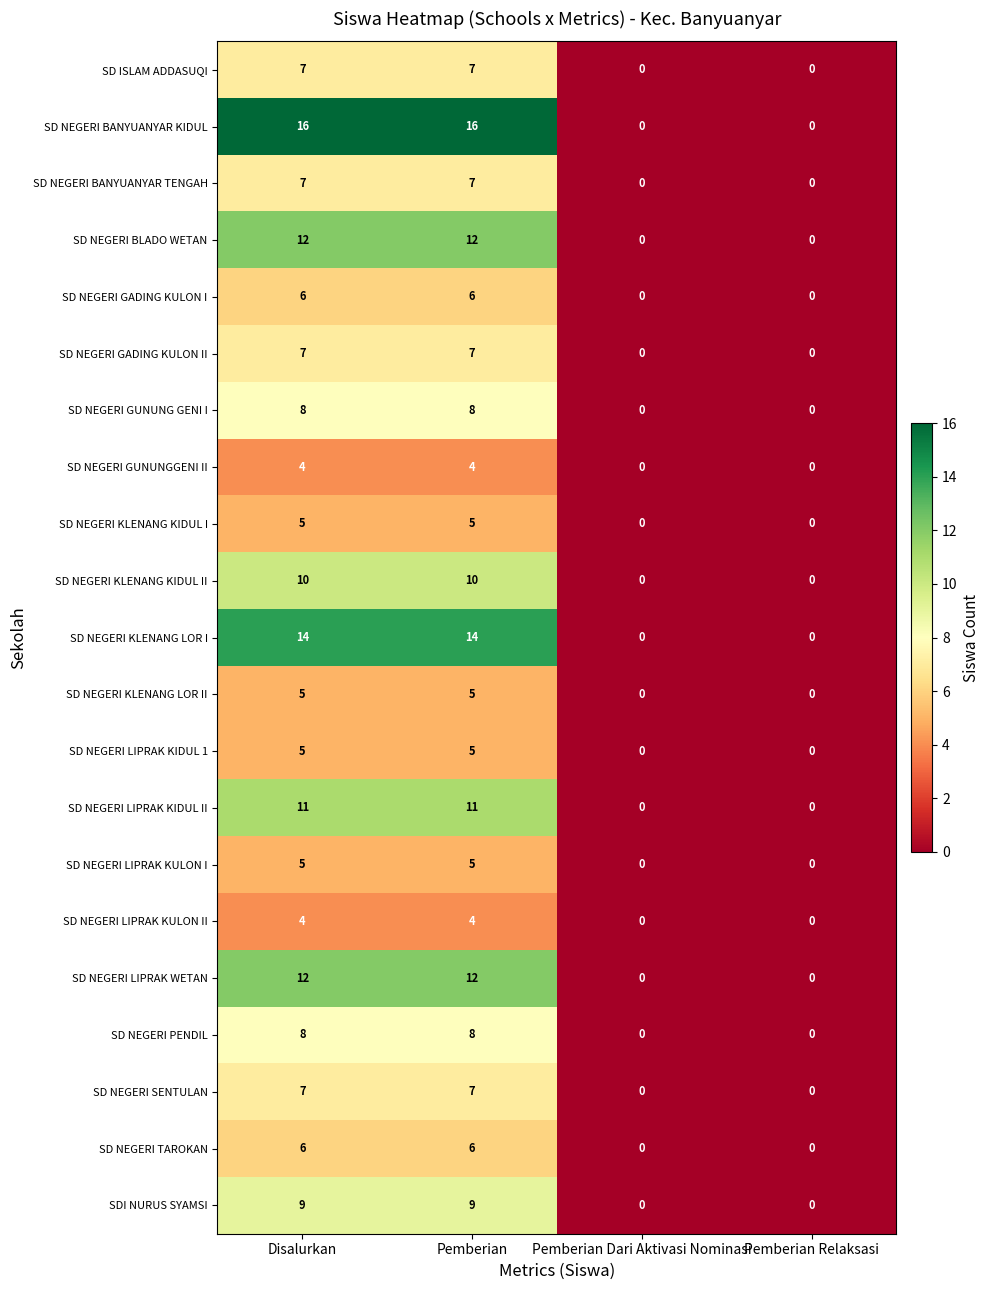

The value of SD NEGERI LIPRAK KULON I at Pemberian Relaksasi is 0. True or false?

True